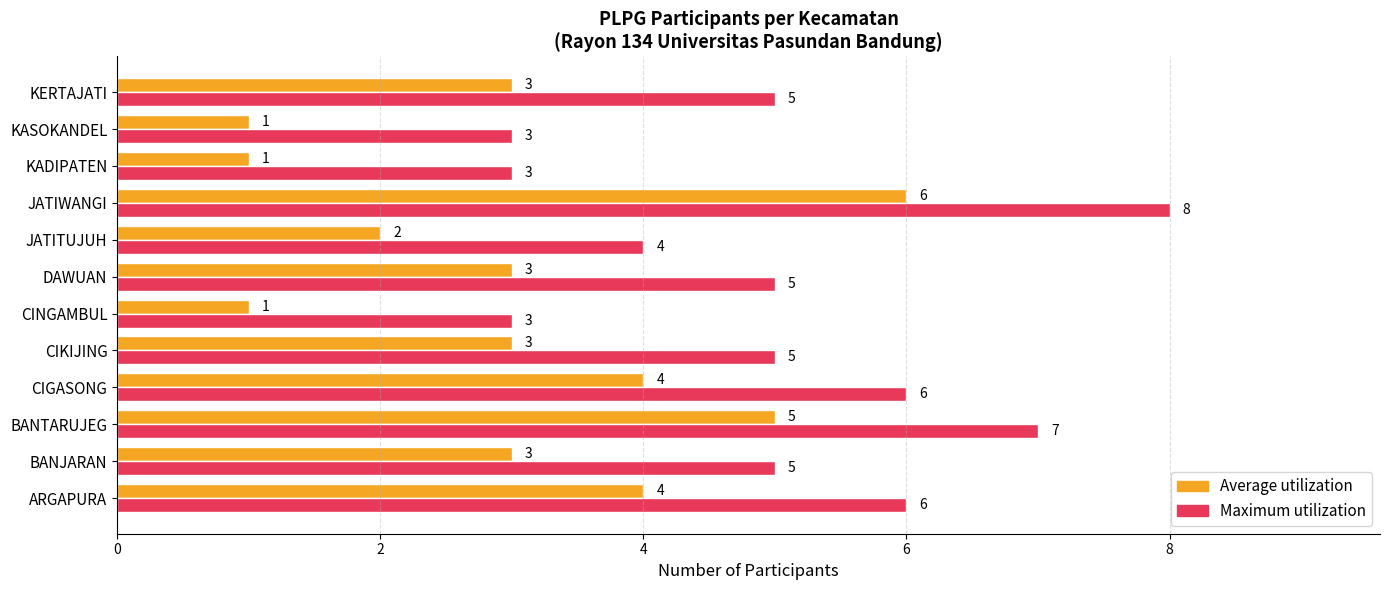

Which series has the largest total across all categories?

Maximum utilization